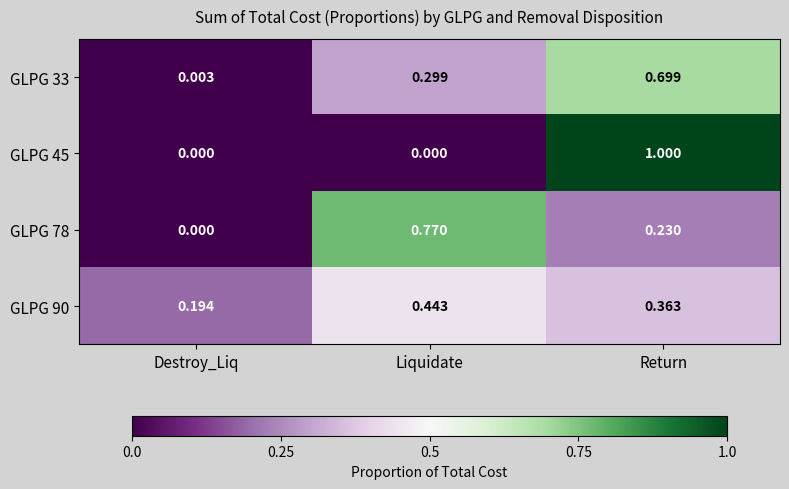

Which category has the highest value in the GLPG 45 series?

Return